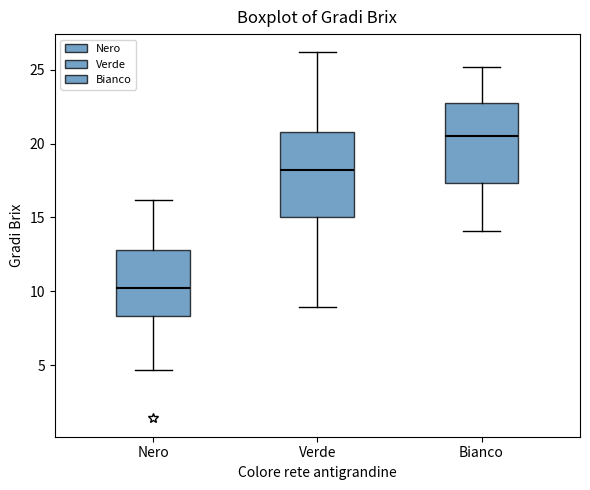

Reading left to right, transcribe this box plot: for each box, give where its median line is, the range the box spans, and where its two whiskers end, as read against the y-axis. The values are not printed on the chart, so give them approximately, as read against the axis.

Nero: median 10.0, box 8.5 to 13.0, whiskers 4.5 to 16.0
Verde: median 18.0, box 15.0 to 21.0, whiskers 9.0 to 26.0
Bianco: median 20.5, box 17.5 to 22.5, whiskers 14.0 to 25.0